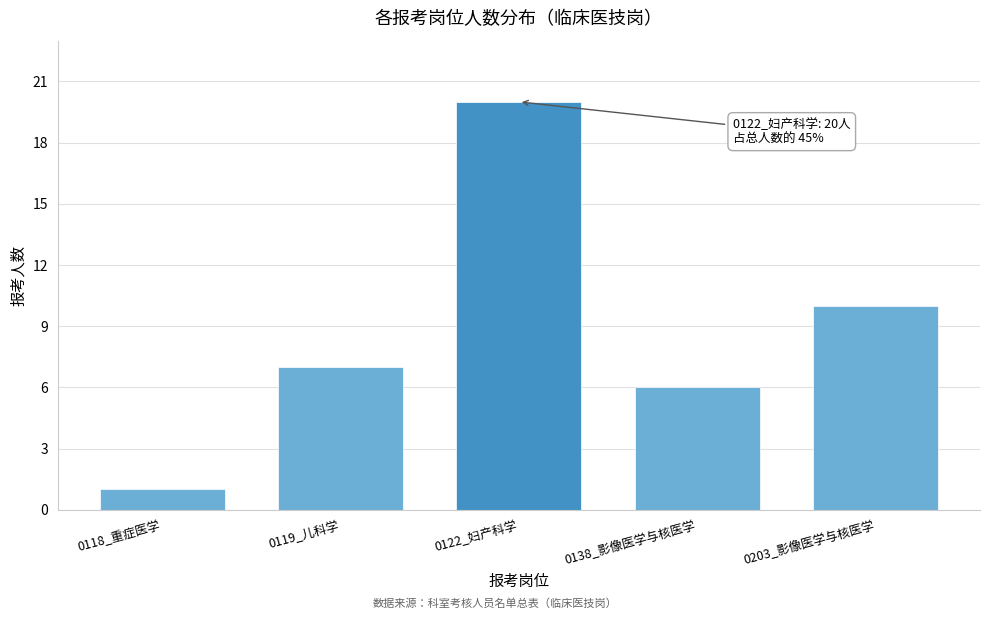

Reading right to left, extract all data points from this chart.

10	6	20	7	1